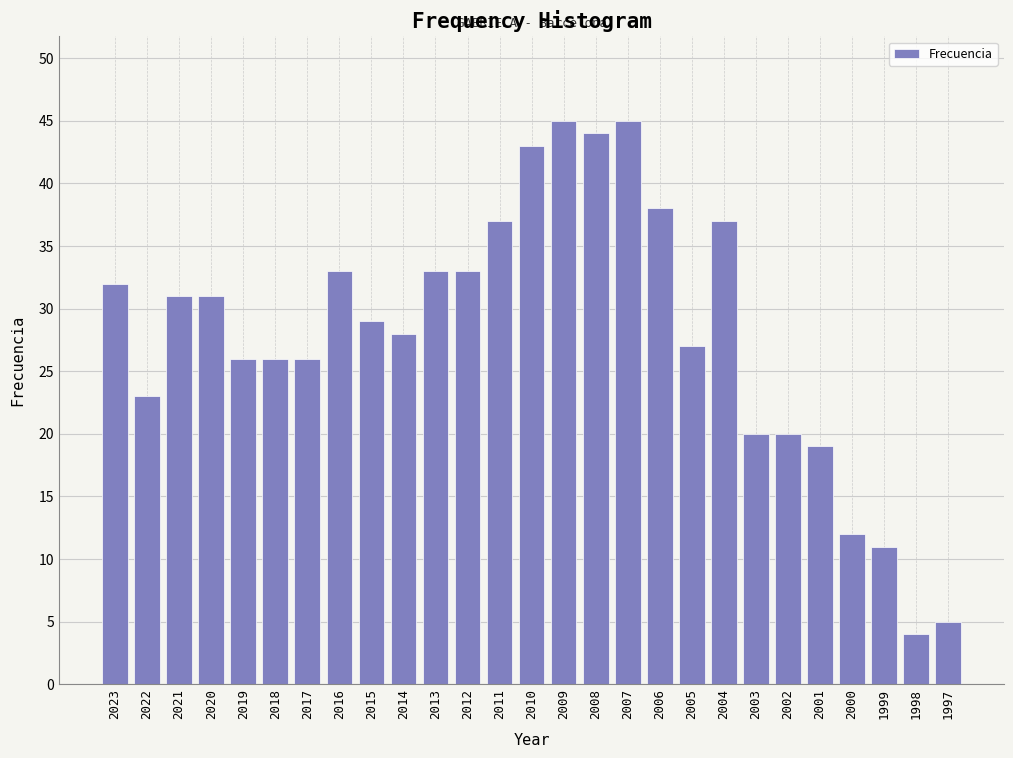

Reading left to right, transcribe all the data shown in this chart.

2023=32	2022=23	2021=31	2020=31	2019=26	2018=26	2017=26	2016=33	2015=29	2014=28	2013=33	2012=33	2011=37	2010=43	2009=45	2008=44	2007=45	2006=38	2005=27	2004=37	2003=20	2002=20	2001=19	2000=12	1999=11	1998=4	1997=5